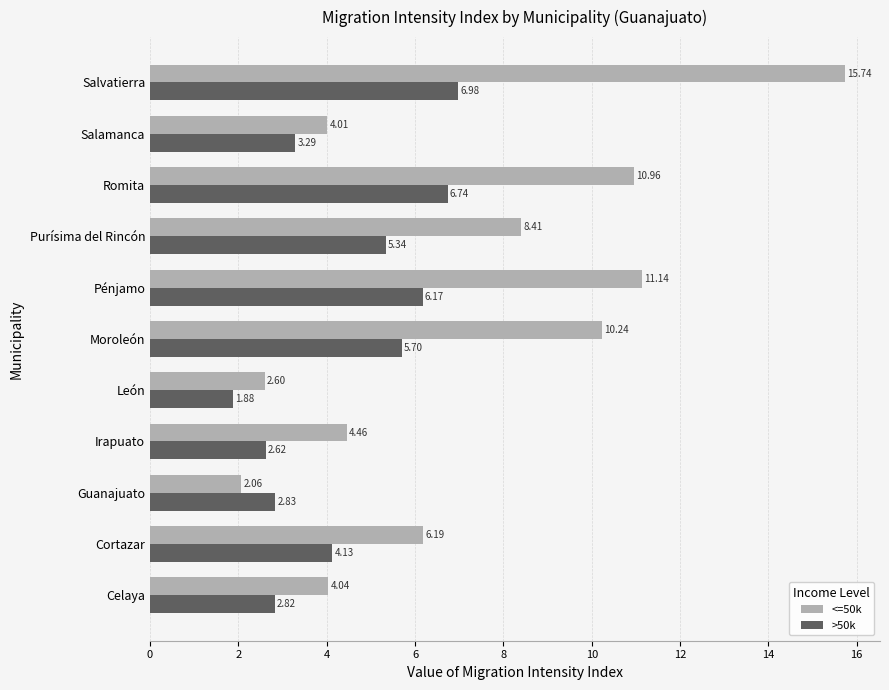

At which label is <=50k closest to 8?

Purísima del Rincón